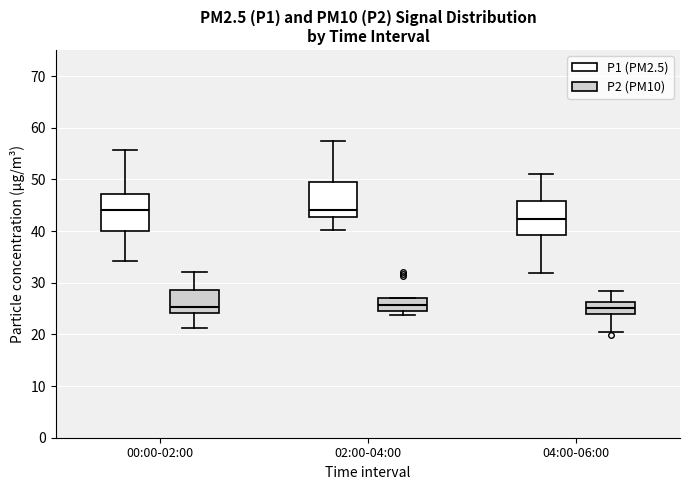

Reading left to right, read every box against the y-axis: the position of its median line, the range the box covers, and the ends of its whiskers. The values are not printed on the chart, so give them approximately, as read against the axis.

00:00-02:00 (P1 (PM2.5)): median 44, box 40 to 47, whiskers 34 to 56
00:00-02:00 (P2 (PM10)): median 25, box 24 to 29, whiskers 21 to 32
02:00-04:00 (P1 (PM2.5)): median 44, box 43 to 49, whiskers 40 to 57
02:00-04:00 (P2 (PM10)): median 26, box 24 to 27, whiskers 24 (just below the box's lower edge) to 27
04:00-06:00 (P1 (PM2.5)): median 42, box 39 to 46, whiskers 32 to 51
04:00-06:00 (P2 (PM10)): median 25, box 24 to 26, whiskers 21 to 28